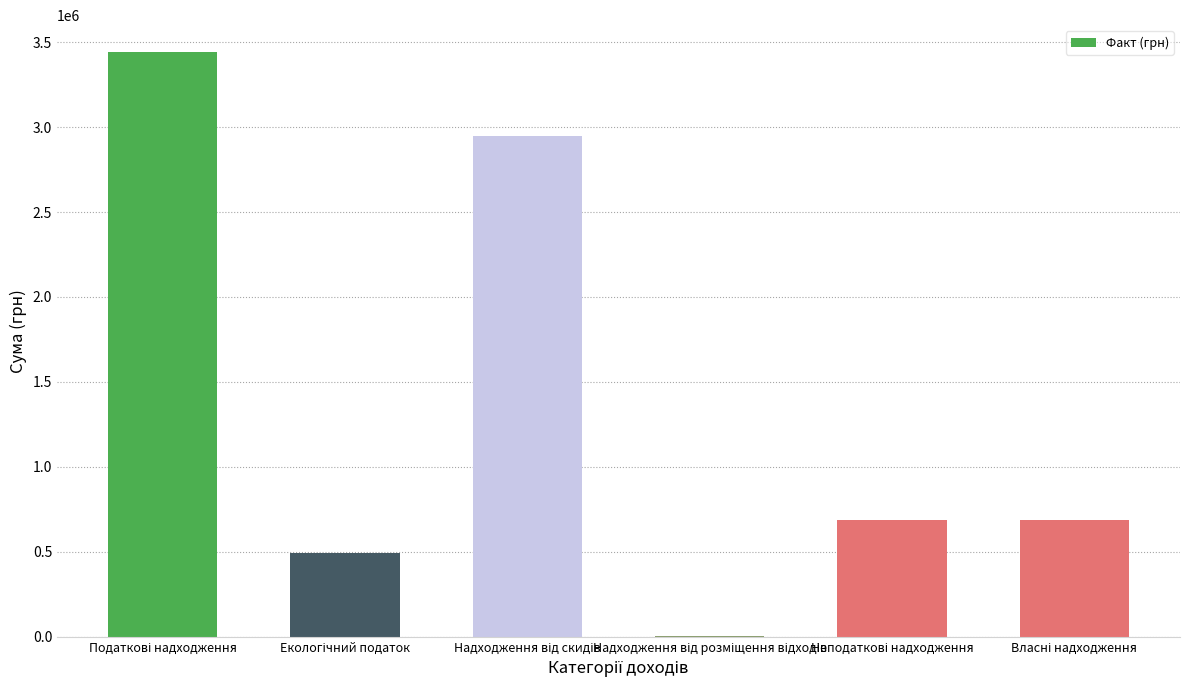

Count the number of data series in this chart.

1